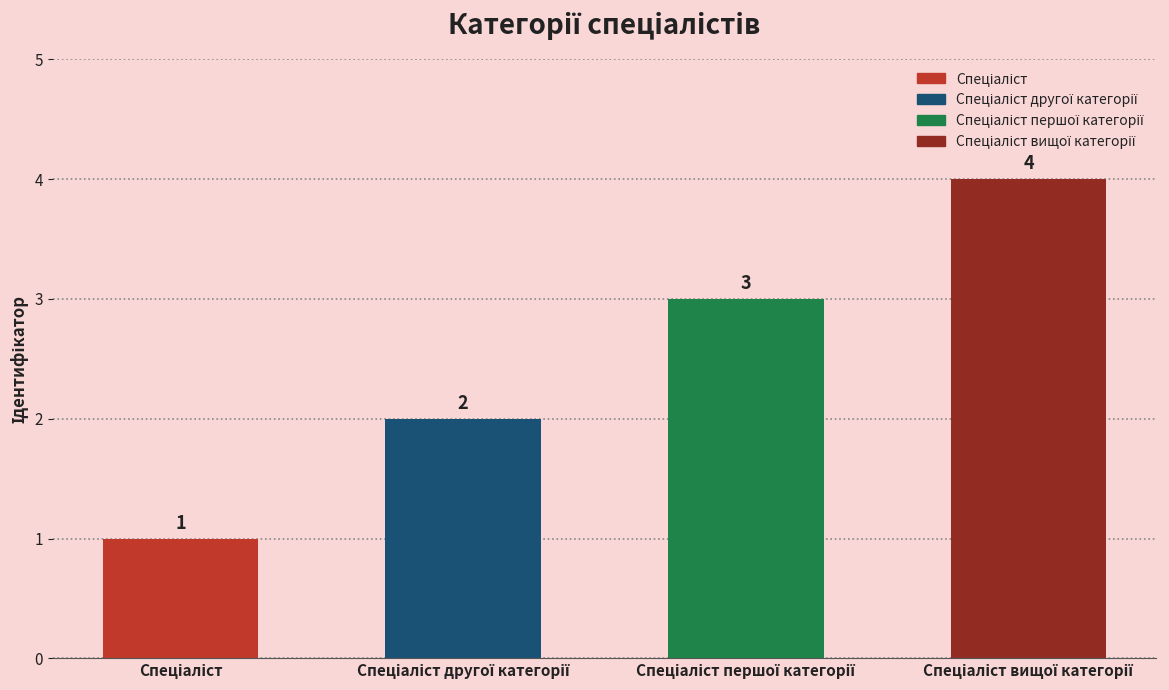

What is the sum of all values?

10